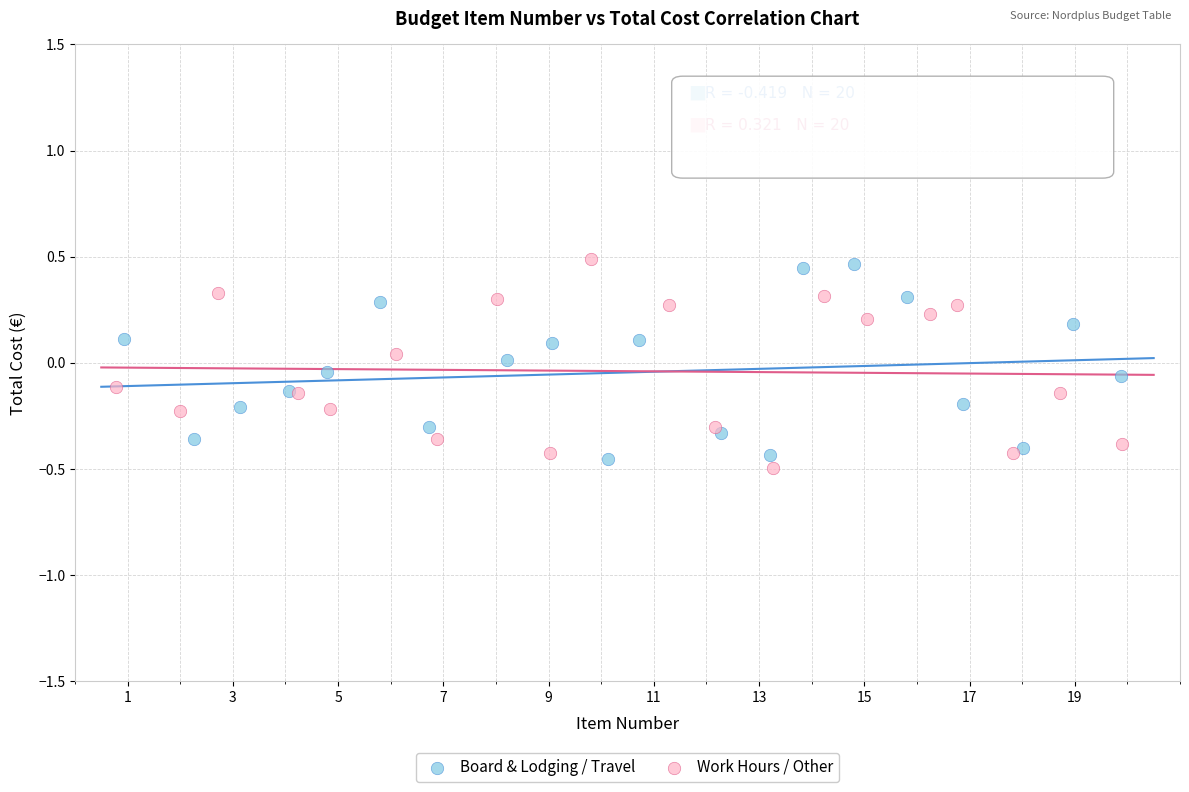

What are all the series names shown in the legend?

Board & Lodging / Travel, Work Hours / Other